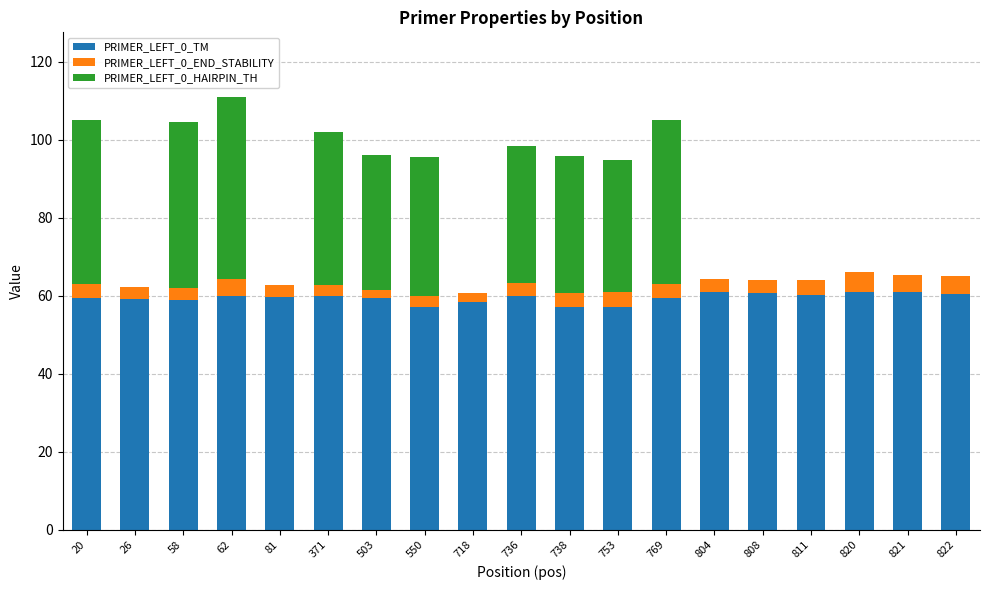

What is the maximum value for PRIMER_LEFT_0_TM?

60.9